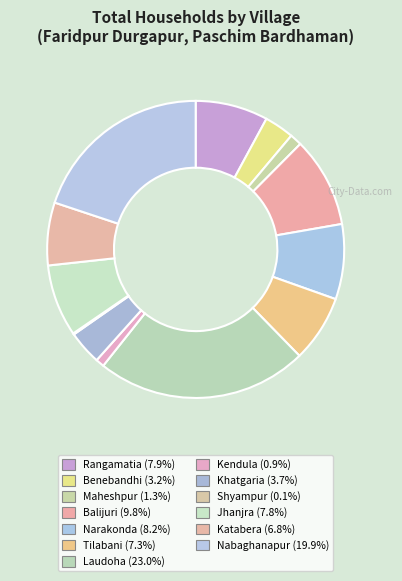

True or false: Kendula accounts for 1% of the total.

True